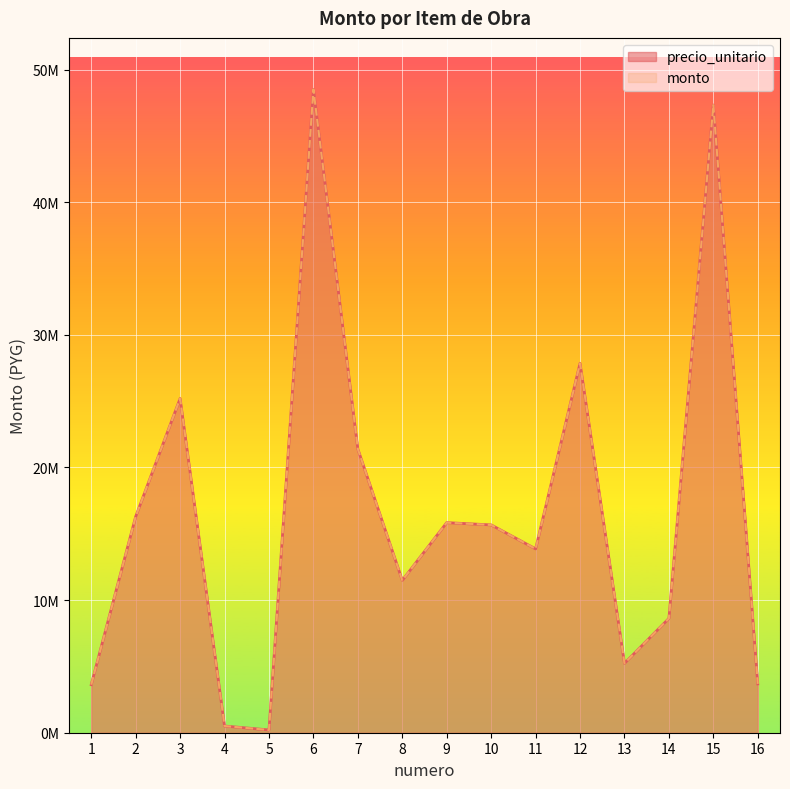

Reading left to right, list all the values displayed in this chart.

precio_unitario: 1=3622800	2=16296000	3=25198800	4=504000	5=207900	6=48510000	7=21387000	8=11485980	9=15840000	10=15668400	11=13860000	12=27852930	13=5233800	14=8618412	15=47328000	16=3681978
monto: 1=3622800	2=16296000	3=25198800	4=504000	5=207900	6=48510000	7=21387000	8=11485980	9=15840000	10=15668400	11=13860000	12=27852930	13=5233800	14=8618412	15=47328000	16=3681978